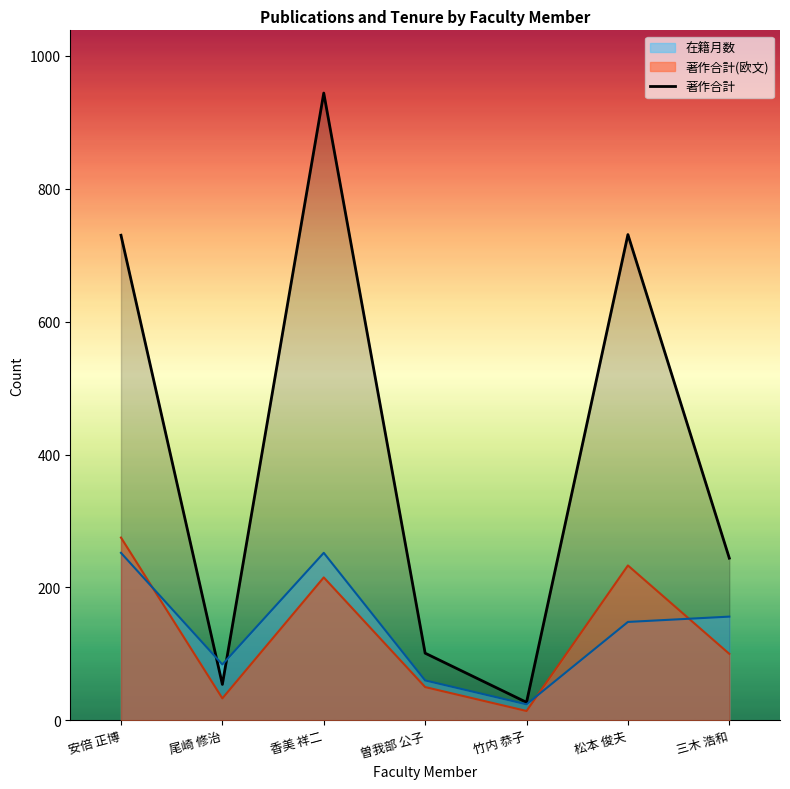

Where does the data first go above 244?

安倍 正博